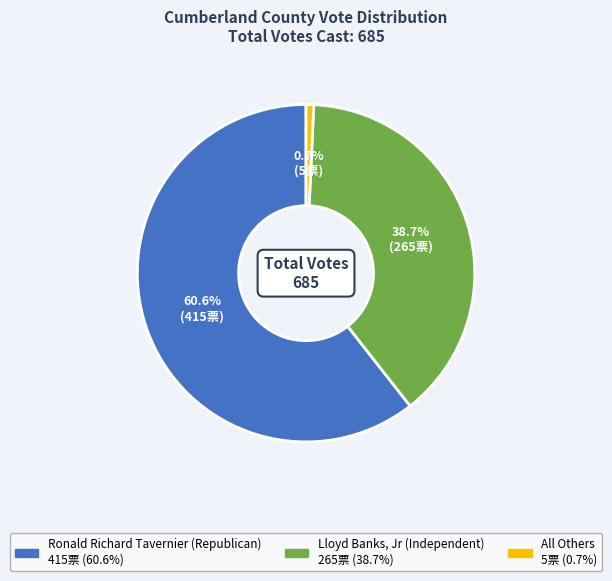

To the nearest percent, what is the difference between the largest and smallest slice percentages?

60%